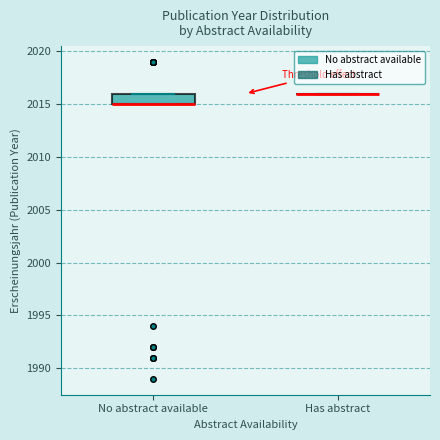

Reading left to right, transcribe this box plot: for each box, give where its median line is, the range the box spans, and where its two whiskers end, as read against the y-axis. The values are not printed on the chart, so give them approximately, as read against the axis.

No abstract available: median 2015 (drawn on the box's lower edge), box 2015 to 2016, whiskers 2015 to 2016
Has abstract: box collapsed to a line at 2016, whiskers 2016 to 2016